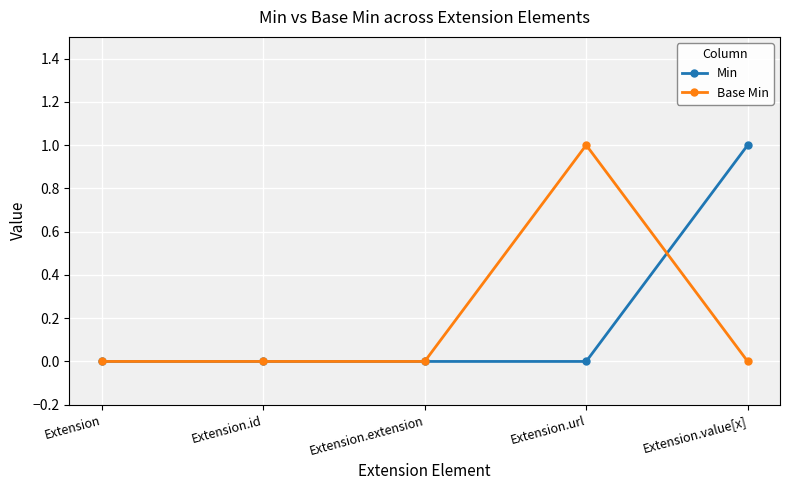

How many data points does each series have?

5